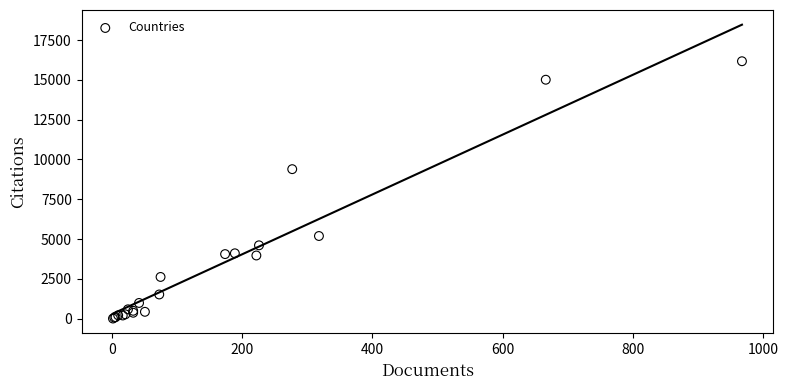

What Y value in the scatter plot is closest to 8089?

9392